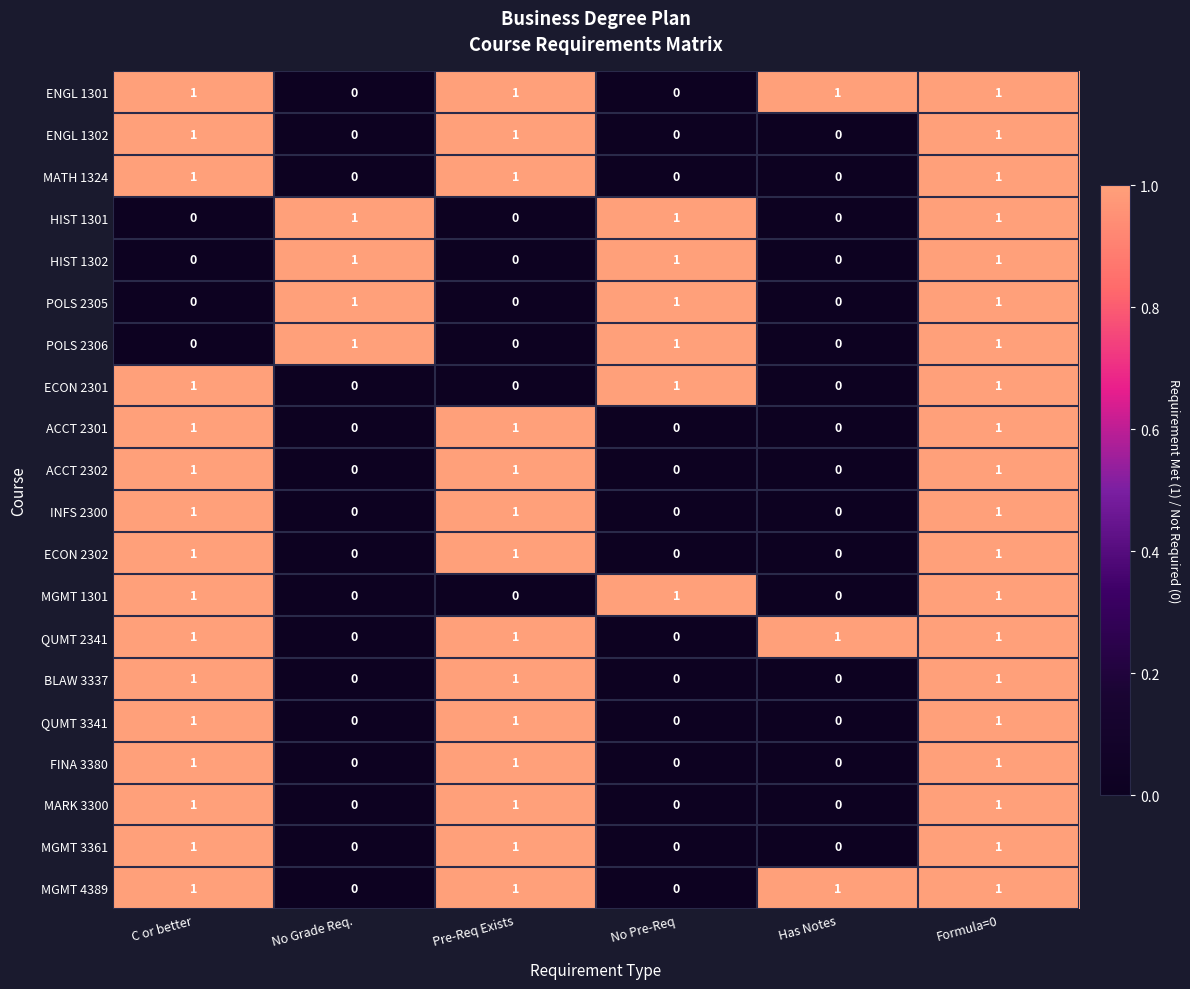

What is the sum of all QUMT 3341 values?

3